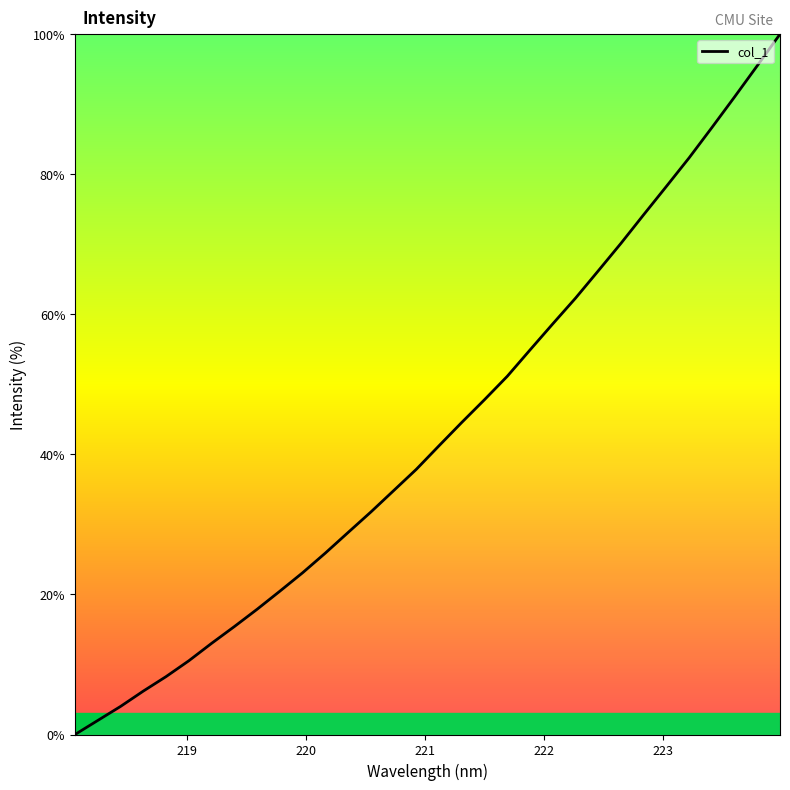

What is the difference between the maximum and minimum values?

100.0